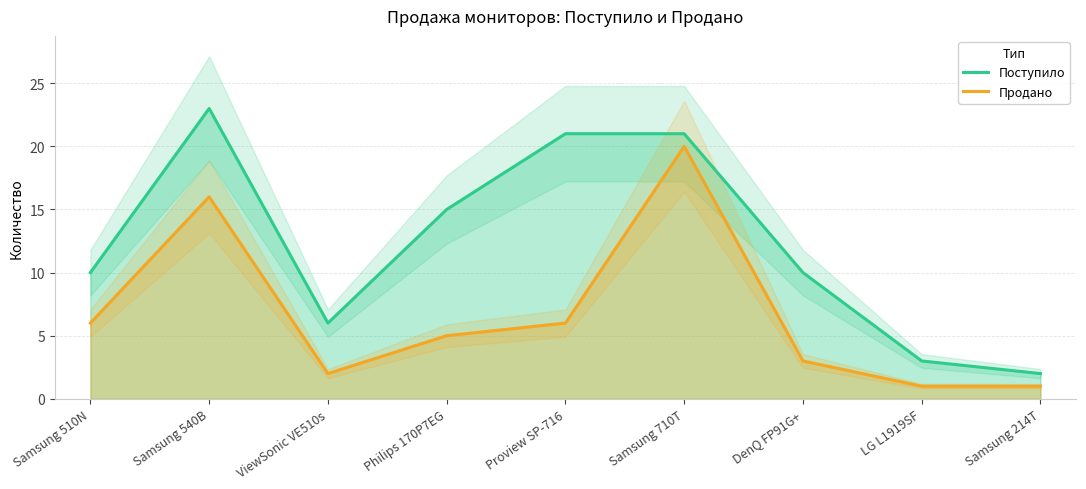

Reading left to right, what are all the values shown in this chart?

Поступило: Samsung 510N=10	Samsung 540B=23	ViewSonic VE510s=6	Philips 170P7EG=15	Proview SP-716=21	Samsung 710T=21	DenQ FP91G+=10	LG L1919SF=3	Samsung 214T=2
Продано: Samsung 510N=6	Samsung 540B=16	ViewSonic VE510s=2	Philips 170P7EG=5	Proview SP-716=6	Samsung 710T=20	DenQ FP91G+=3	LG L1919SF=1	Samsung 214T=1